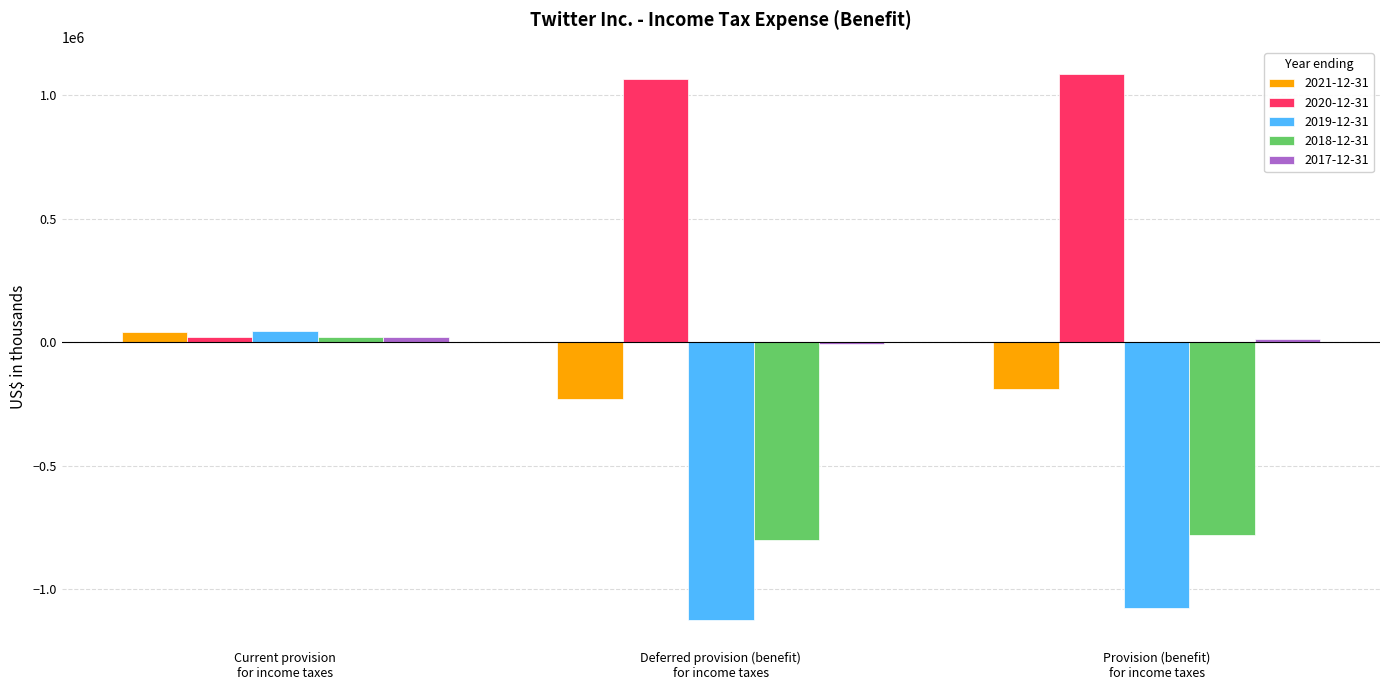

How many data points does each series have?

3